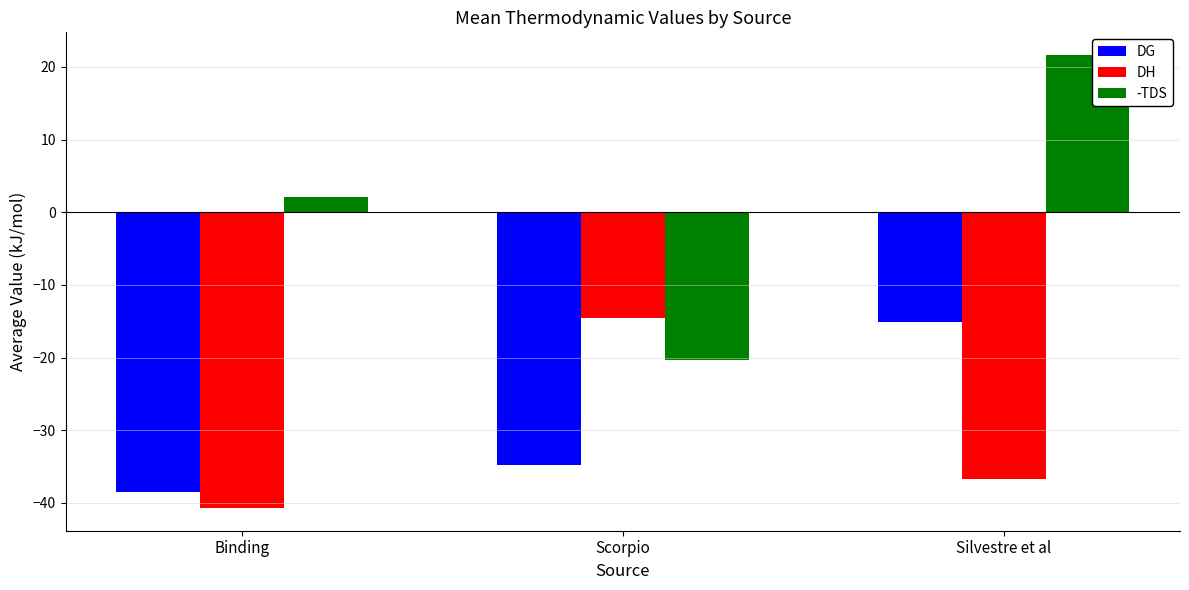

What is the highest value of the DG series?

-15.1